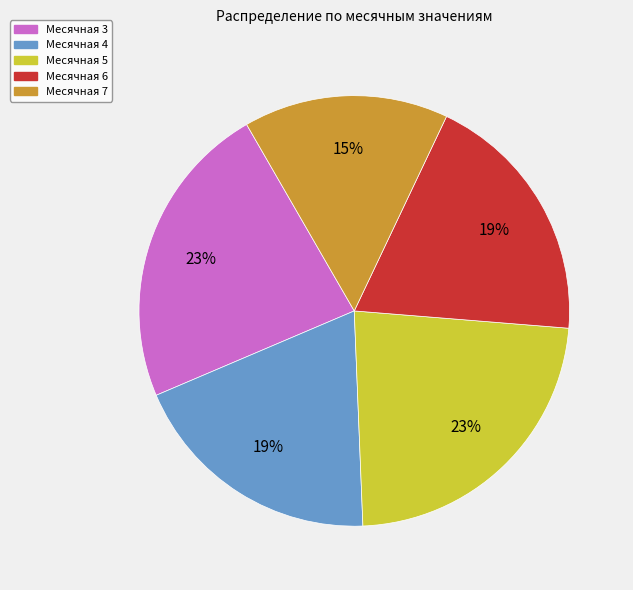

How many slices are in this pie chart?

5